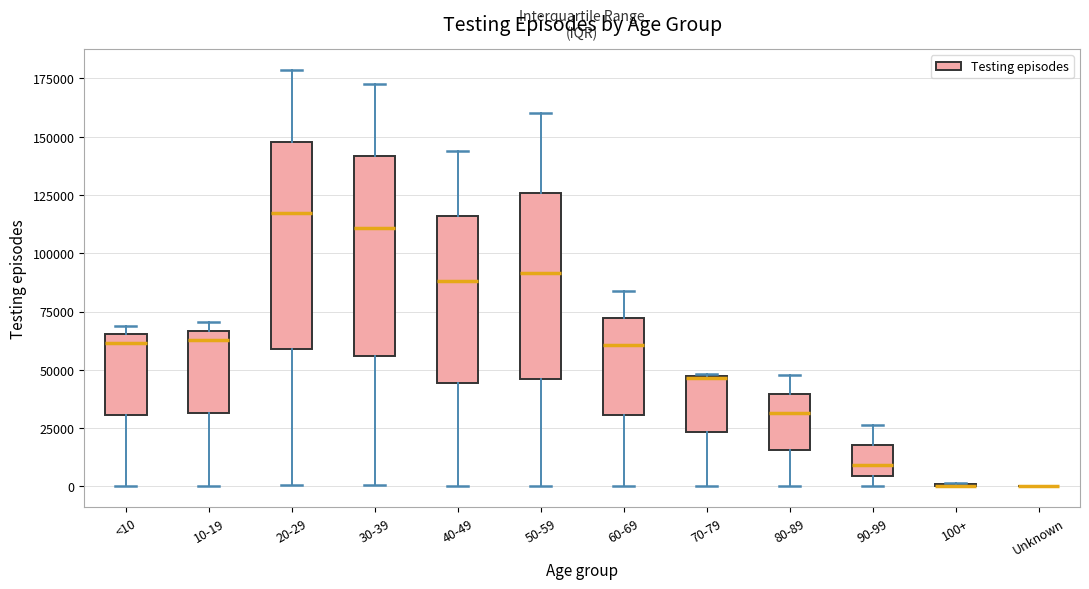

Reading left to right, read every box against the y-axis: the position of its median line, the range the box covers, and the ends of its whiskers. The values are not printed on the chart, so give them approximately, as read against the axis.

<10: median 60000, box 30000 to 65000, whiskers 0 to 70000
10-19: median 65000 (just below the box's upper edge), box 30000 to 65000, whiskers 0 to 70000
20-29: median 115000, box 60000 to 150000, whiskers 0 to 180000
30-39: median 110000, box 55000 to 140000, whiskers 0 to 175000
40-49: median 90000, box 45000 to 115000, whiskers 0 to 145000
50-59: median 90000, box 45000 to 125000, whiskers 0 to 160000
60-69: median 60000, box 30000 to 70000, whiskers 0 to 85000
70-79: median 45000, box 25000 to 45000, whiskers 0 to 50000
80-89: median 30000, box 15000 to 40000, whiskers 0 to 50000
90-99: median 10000, box 5000 to 20000, whiskers 0 to 25000
100+: box collapsed to a line at 0, whiskers 0 to 0
Unknown: box collapsed to a line at 0, whiskers 0 to 0